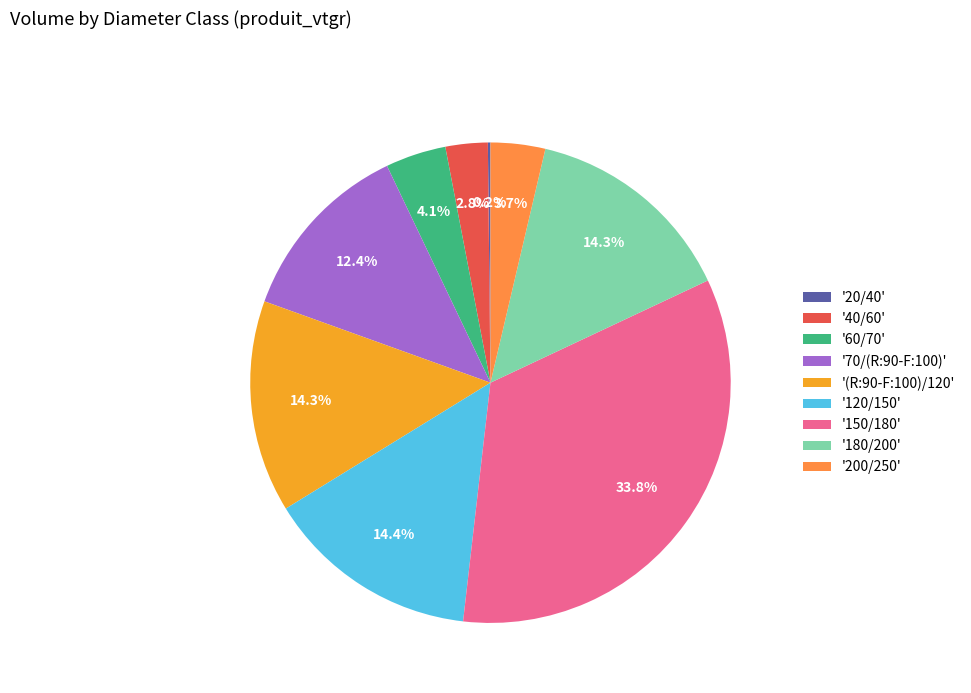

What is the largest slice in the pie chart?

'150/180'